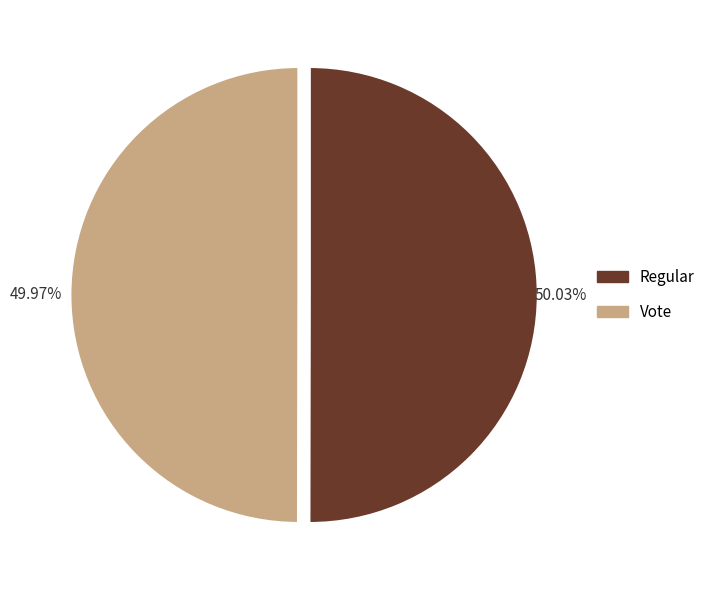

Is there any slice that represents more than half of the pie?

Yes